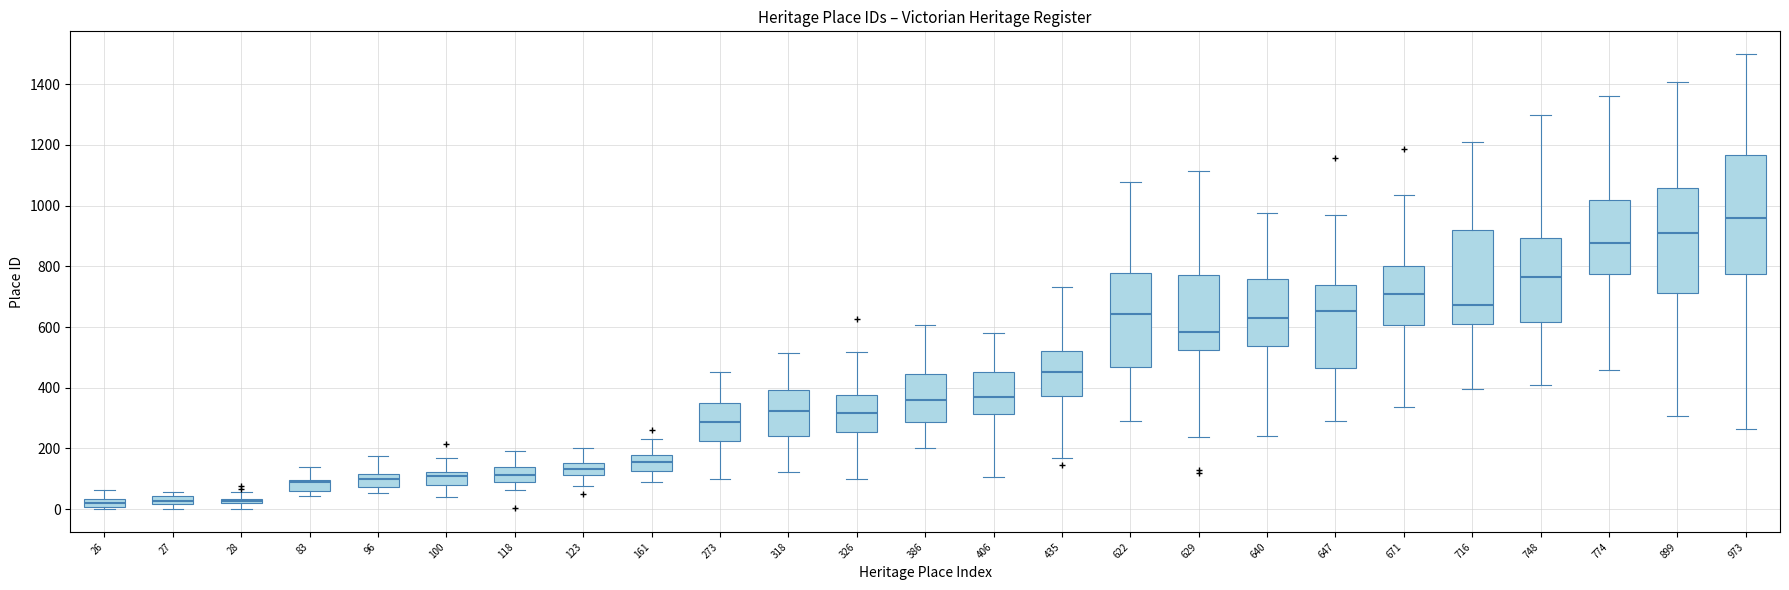

Where does the upper whisker of the box at x = 273 end on the y-axis? The values are not printed on the chart, so give them approximately, as read against the axis.

460